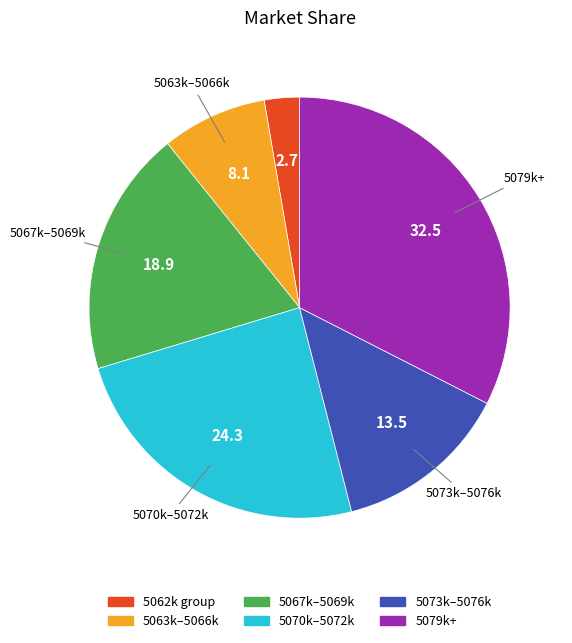

Does any single category account for the majority?

No